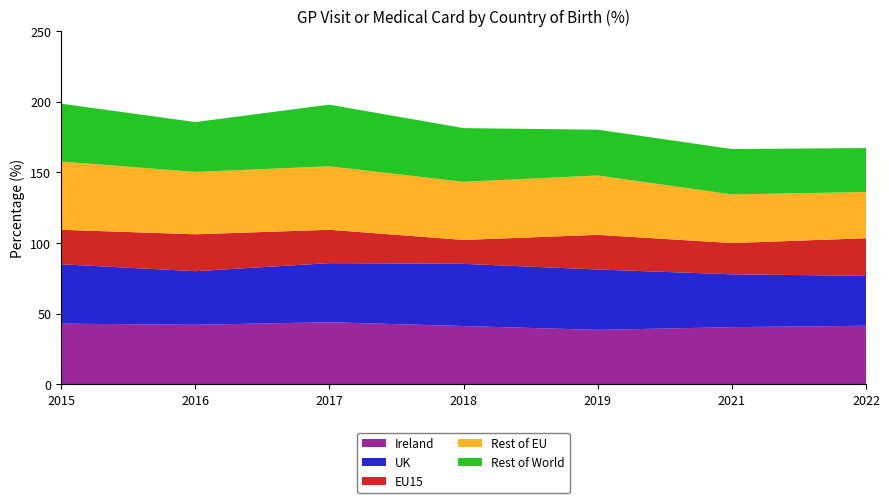

Reading left to right, list all the values displayed in this chart.

Ireland: 2015=43.0	2016=42.2	2017=44.0	2018=41.3	2019=38.6	2021=40.5	2022=41.5
UK: 2015=42.0	2016=37.9	2017=41.8	2018=44.0	2019=42.7	2021=37.4	2022=35.3
EU15: 2015=24.4	2016=26.1	2017=23.6	2018=16.9	2019=24.5	2021=22.1	2022=26.6
Rest of EU: 2015=48.3	2016=44.1	2017=44.9	2018=41.1	2019=42.0	2021=34.4	2022=32.7
Rest of World: 2015=40.9	2016=35.3	2017=43.6	2018=38.0	2019=32.4	2021=32.1	2022=31.1